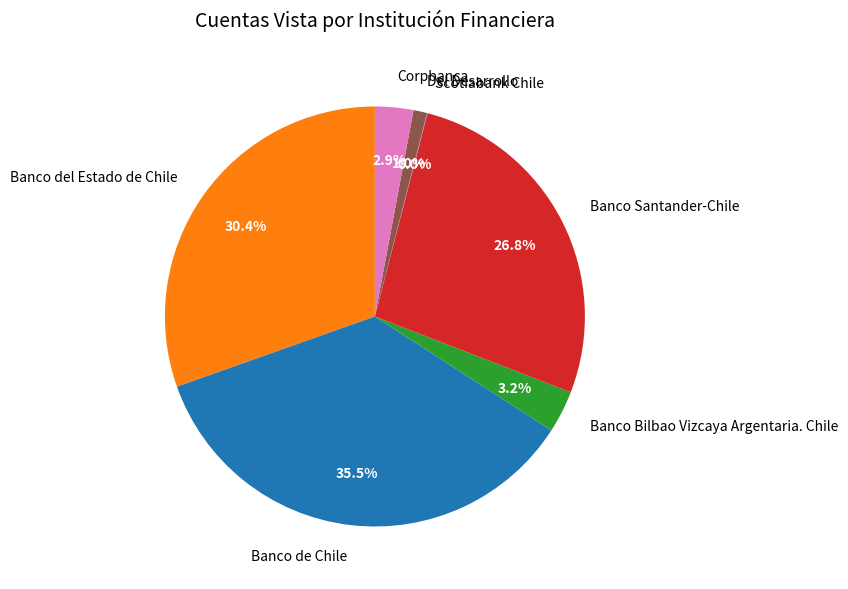

Do Corpbanca and Banco Bilbao Vizcaya Argentaria. Chile together represent more than half of the pie?

No